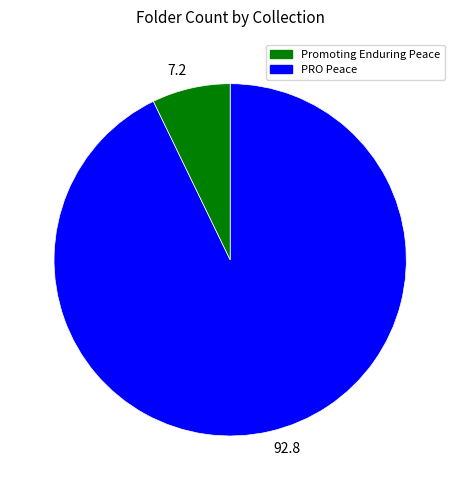

Is it true that 92.8 is 93% of the pie?

True